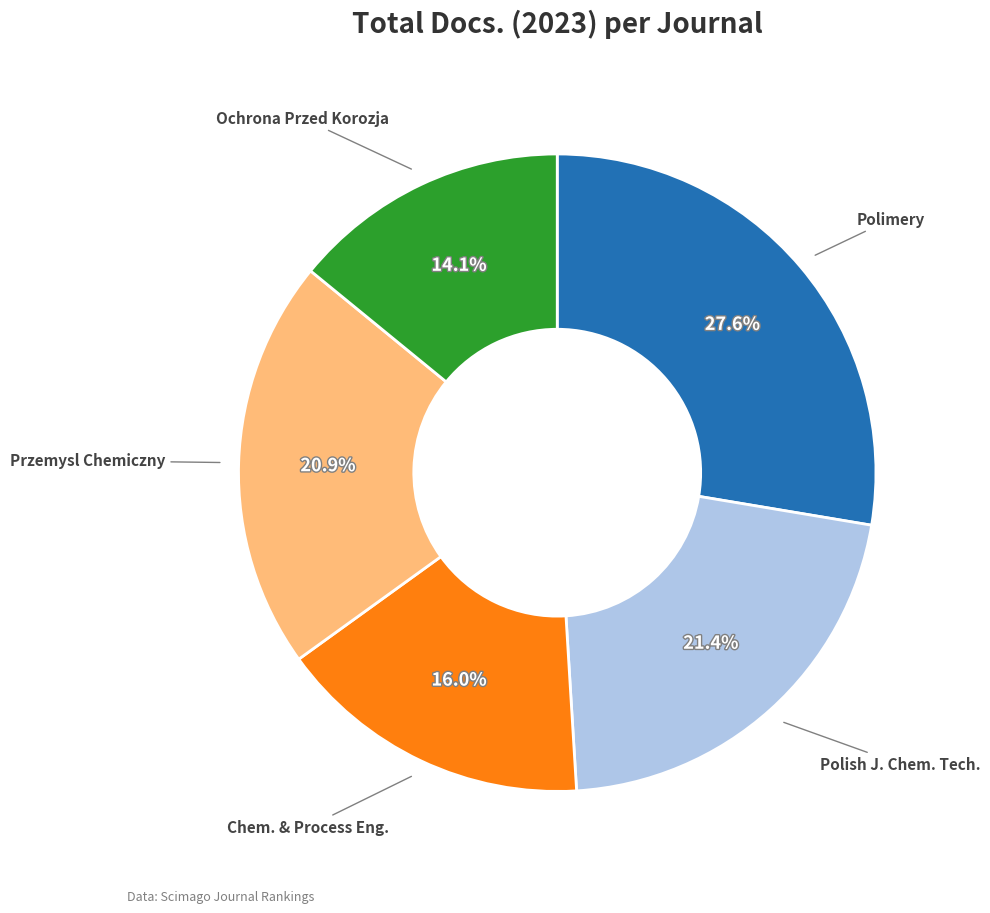

To the nearest percent, what portion does Polimery represent?

28%